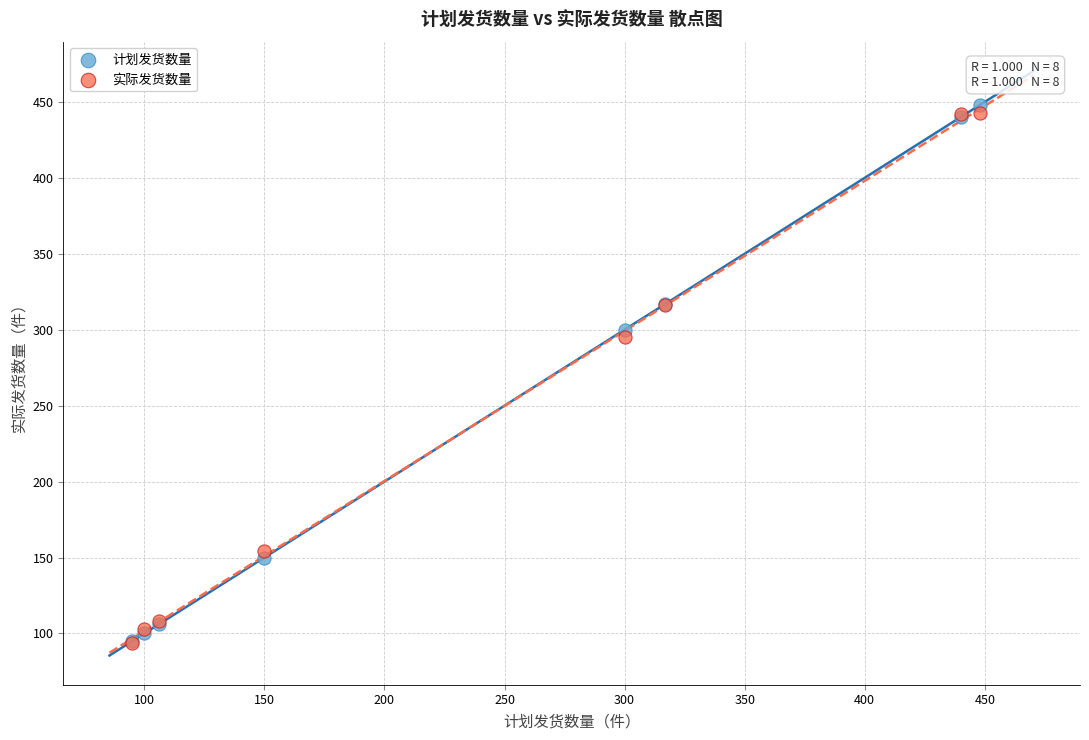

In the 计划发货数量 series, what Y value is closest to 271?

300